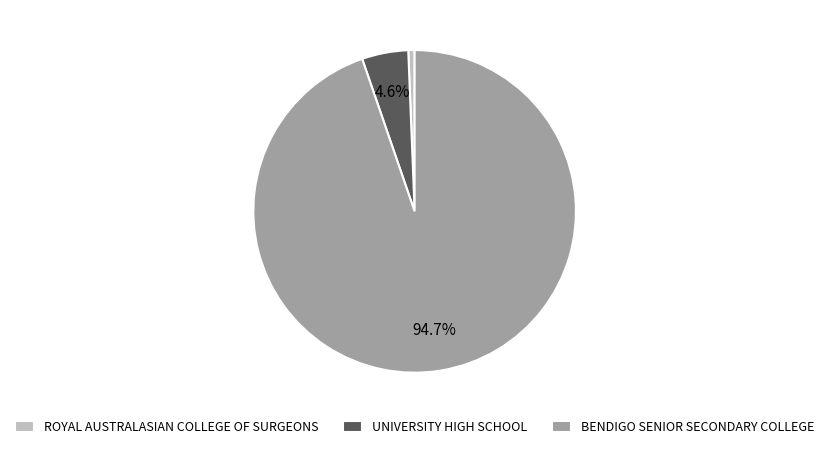

How many segments does this pie chart have?

3